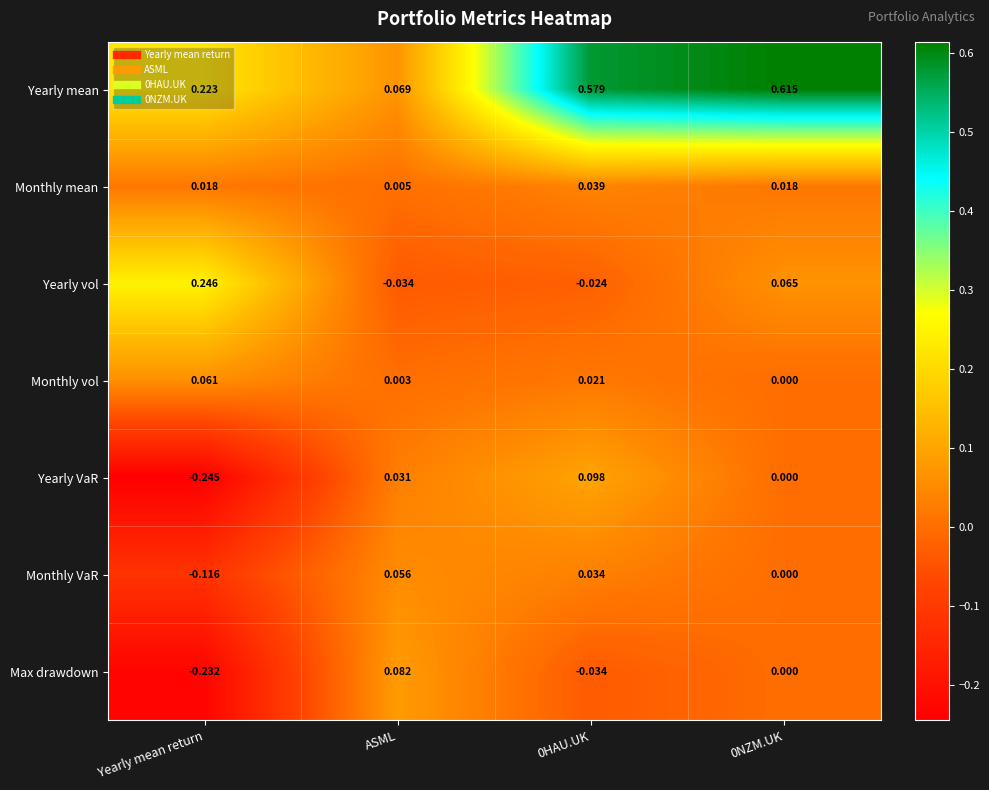

Rank the series by their maximum value, from lowest to highest.

Monthly mean, Monthly VaR, Monthly vol, Max drawdown, Yearly VaR, Yearly vol, Yearly mean